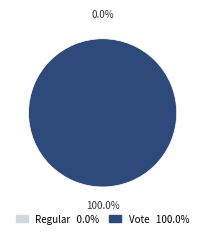

Is it true that Vote is 100% of the pie?

True